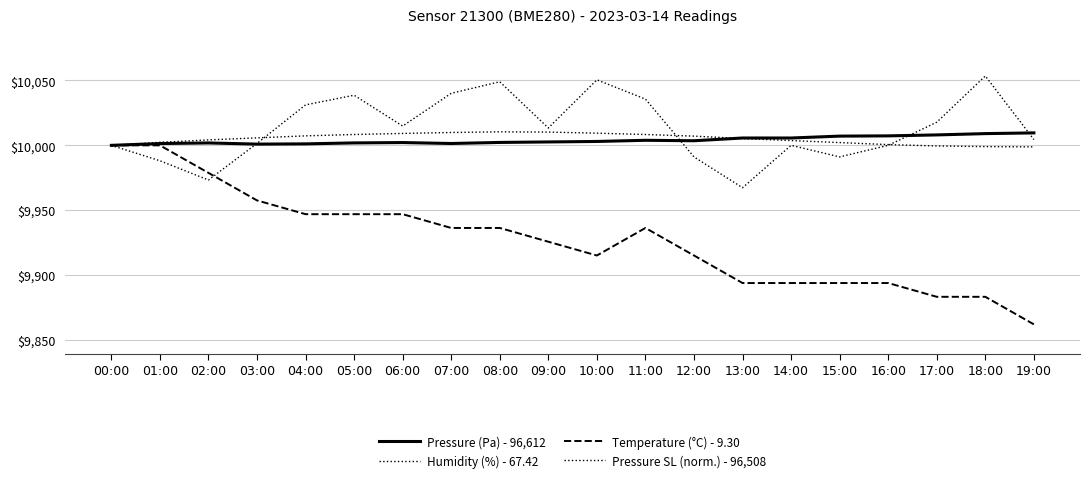

How many lines are shown in the chart?

4